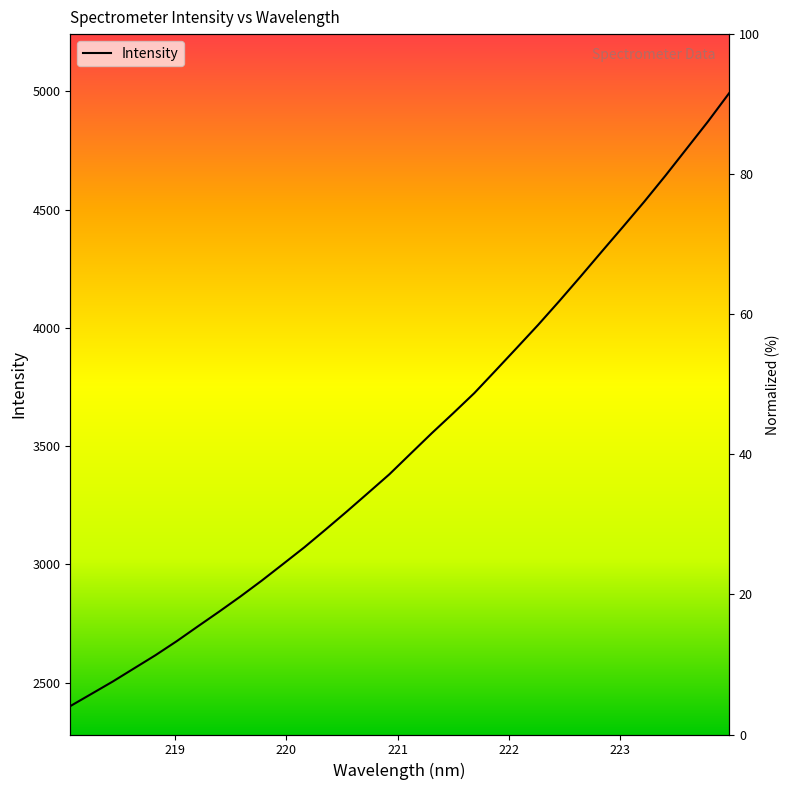

Rank the categories by value from highest to lowest.

223.9802, 223.7895, 223.5987, 223.408, 223.2172, 223.0264, 222.8355, 222.6447, 222.4538, 222.263, 222.0721, 221.8812, 221.6902, 221.4993, 221.3083, 221.1174, 220.9264, 220.7354, 220.5444, 220.3533, 220.1623, 219.9712, 219.7801, 219.589, 219.3979, 219.2067, 219.0156, 218.8244, 218.6332, 218.442, 218.2508, 218.0596